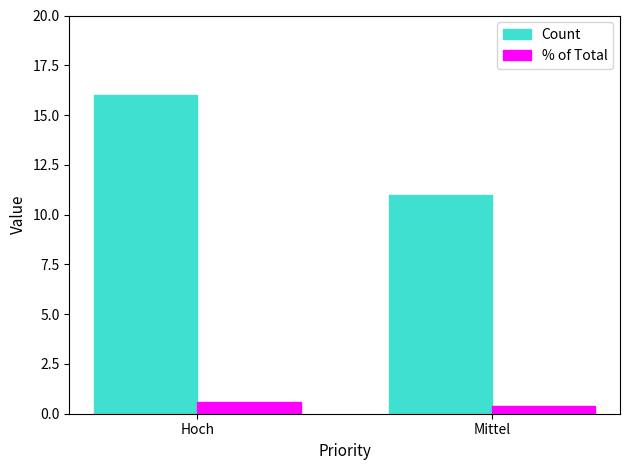

List the series in order of their peak value, lowest first.

% of Total, Count